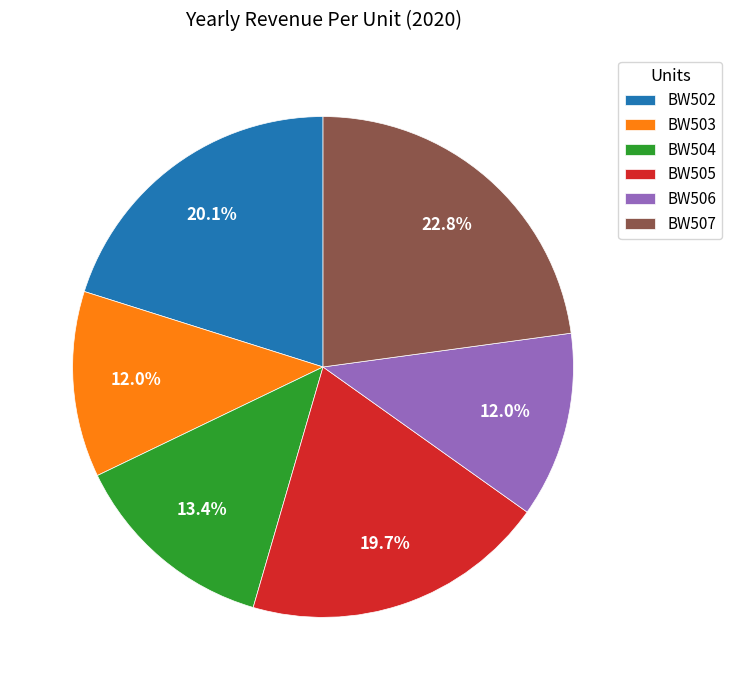

What is the largest slice in the pie chart?

BW507